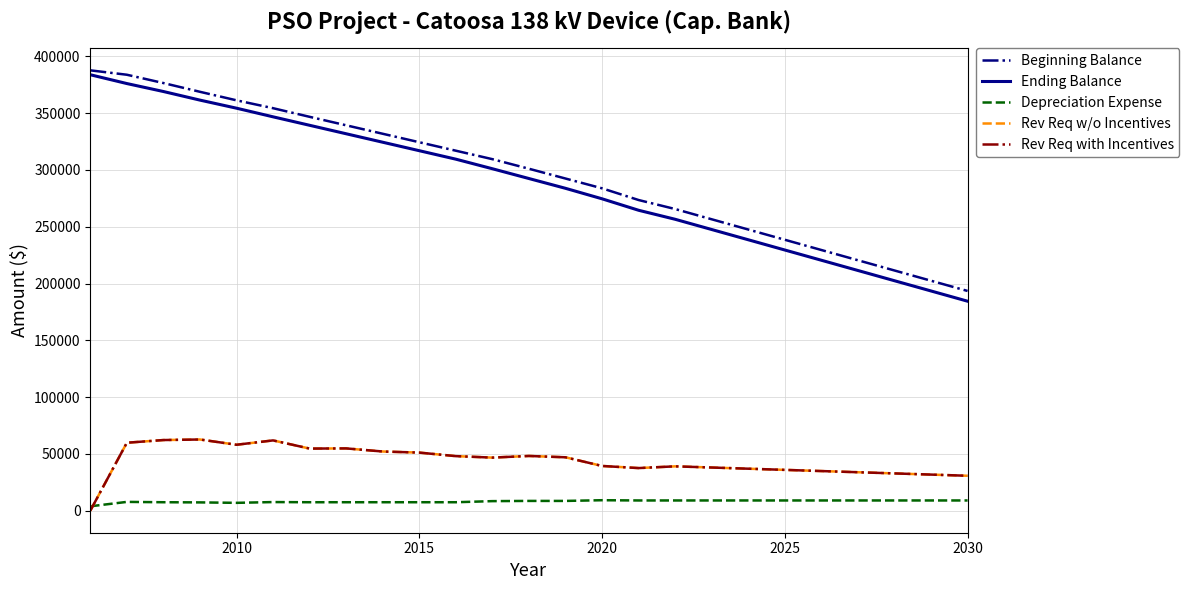

Reading left to right, list all the values displayed in this chart.

Beginning Balance: 387742.0	383865.0	376557.0	368843.0	361337.0	354413.0	346810.3	339353.7	331897.1	324440.5	316983.9	309527.4	301098.2	292481.7	283865.2	273556.2	265616.0	256598.8	247581.5	238564.2	229547.0	220529.7	211512.5	202495.2	193478.0
Ending Balance: 383865.0	376110.0	369100.0	361527.0	354413.0	346810.3	339353.7	331897.1	324440.5	316983.9	309527.4	301098.2	292481.7	283865.2	274633.3	264538.9	256598.8	247581.5	238564.2	229547.0	220529.7	211512.5	202495.2	193478.0	184460.7
Depreciation Expense: 3877.0	7755.0	7457.0	7316.0	6924.0	7602.8	7456.6	7456.6	7456.6	7456.6	7456.6	8429.2	8616.5	8616.5	9232.0	9017.3	9017.3	9017.3	9017.3	9017.3	9017.3	9017.3	9017.3	9017.3	9017.3
Rev Req w/o Incentives: 0.0	59847.0	62208.0	62704.0	58064.5	61893.6	54696.9	54853.7	52118.7	51159.7	48054.1	46747.1	48199.6	47033.5	39392.2	37540.3	39059.3	38021.8	36984.3	35946.8	34909.3	33871.9	32834.4	31796.9	30759.4
Rev Req with Incentives: 0.0	59847.0	62208.0	62704.0	58064.5	61893.6	54696.9	54853.7	52118.7	51159.7	48054.1	46747.1	48199.6	47033.5	39392.2	37540.3	39059.3	38021.8	36984.3	35946.8	34909.3	33871.9	32834.4	31796.9	30759.4